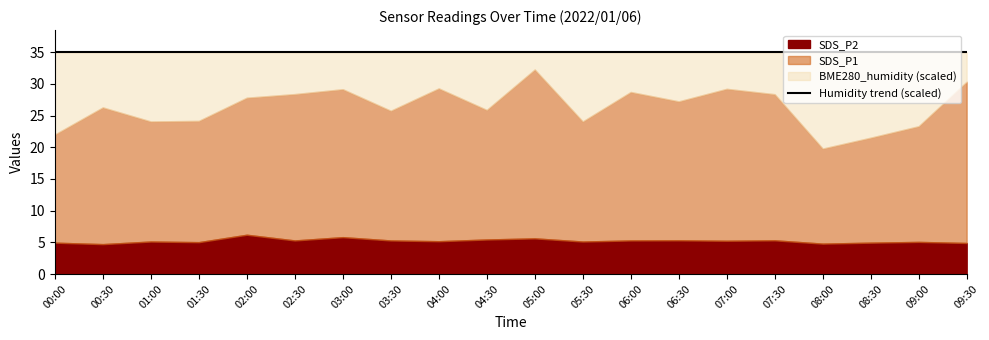

At which category is the sum across all series the highest?

05:00